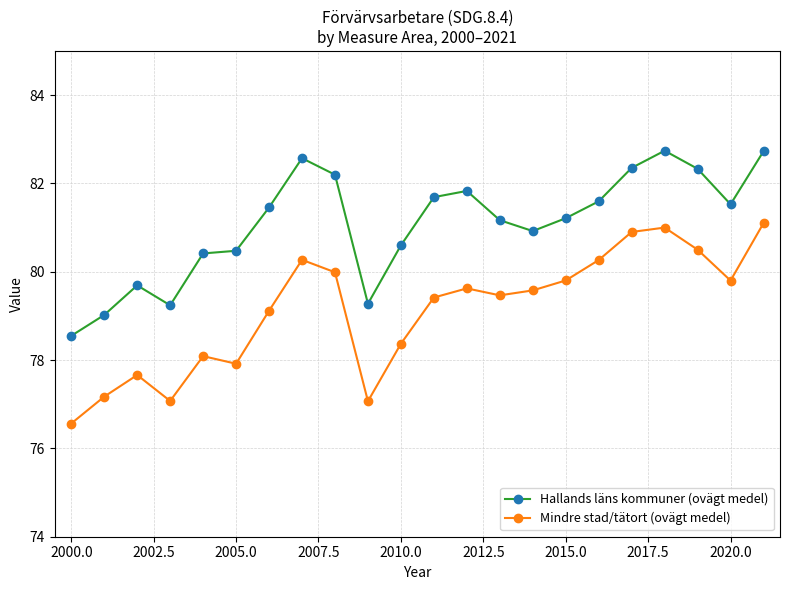

True or false: Mindre stad/tätort (ovägt medel) and Hallands läns kommuner (ovägt medel) intersect in this chart.

False